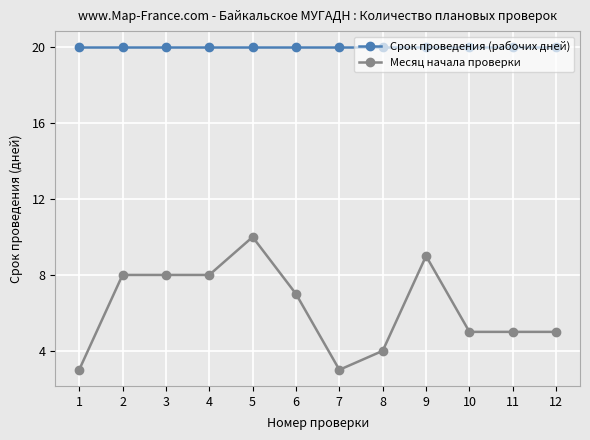

What is the average value of the Срок проведения (рабочих дней) series?

20